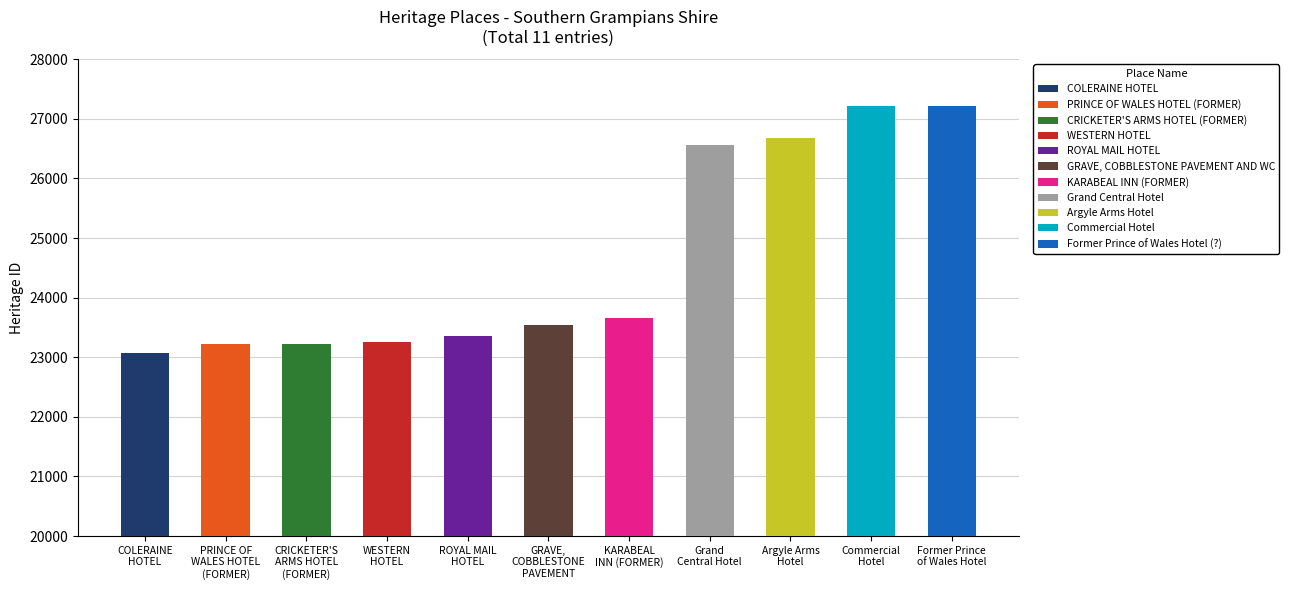

What is the minimum value shown in the chart?

23065